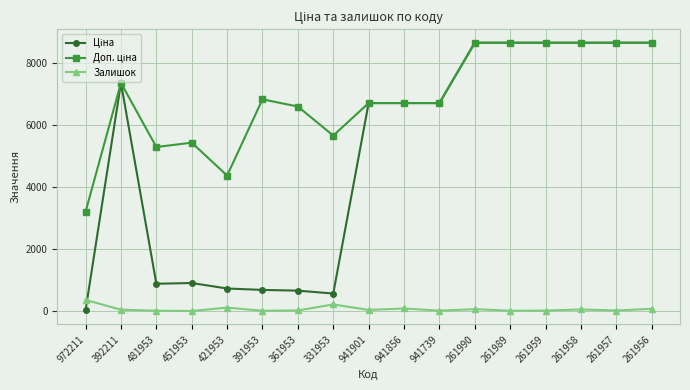

At how many categories does at least one series exceed 6004?

12